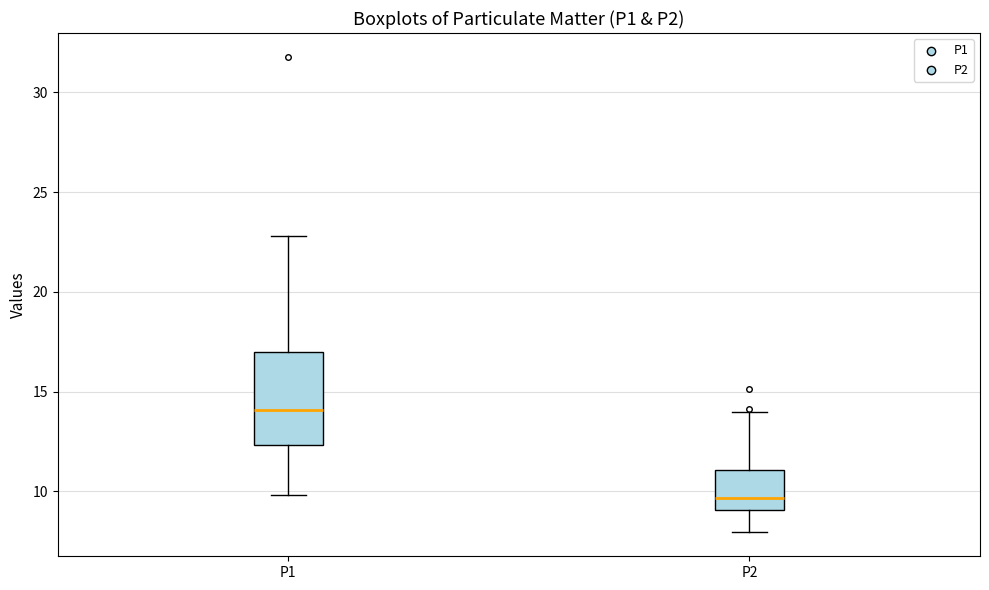

Reading left to right, read every box against the y-axis: the position of its median line, the range the box covers, and the ends of its whiskers. The values are not printed on the chart, so give them approximately, as read against the axis.

P1: median 14.0, box 12.5 to 17.0, whiskers 10.0 to 23.0
P2: median 9.5, box 9.0 to 11.0, whiskers 8.0 to 14.0